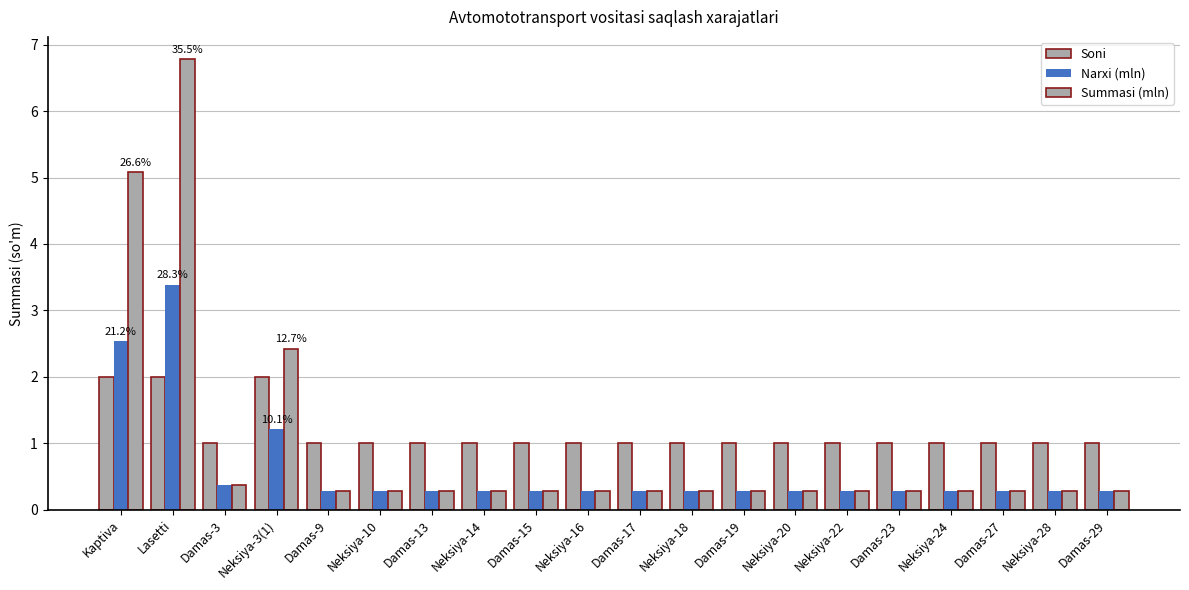

How many series are shown in this chart?

3